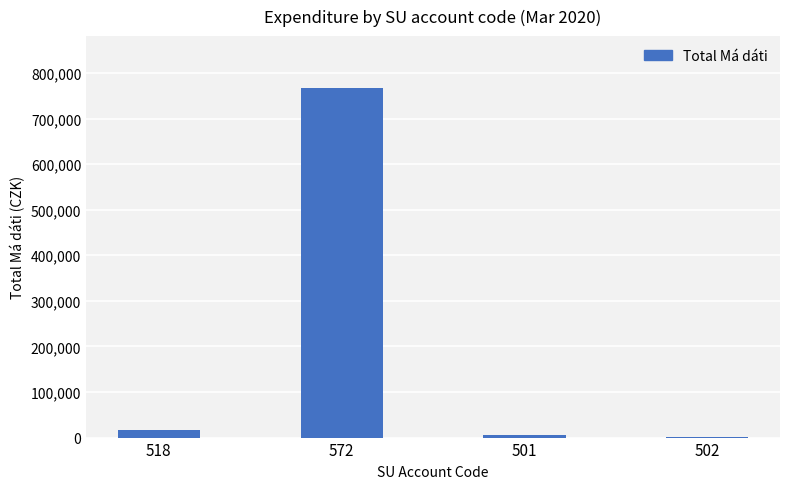

At which label does the data first exceed 16587?

518